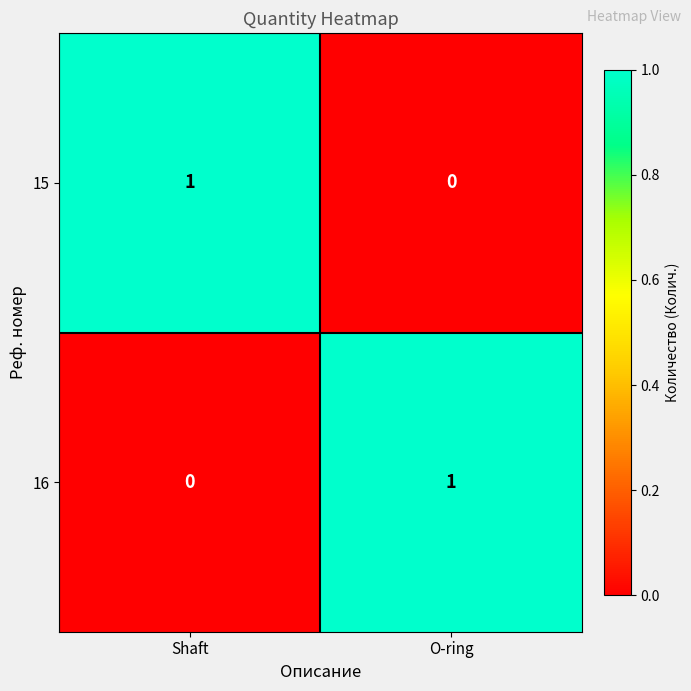

Is it true that 15 equals 1 at Shaft?

True